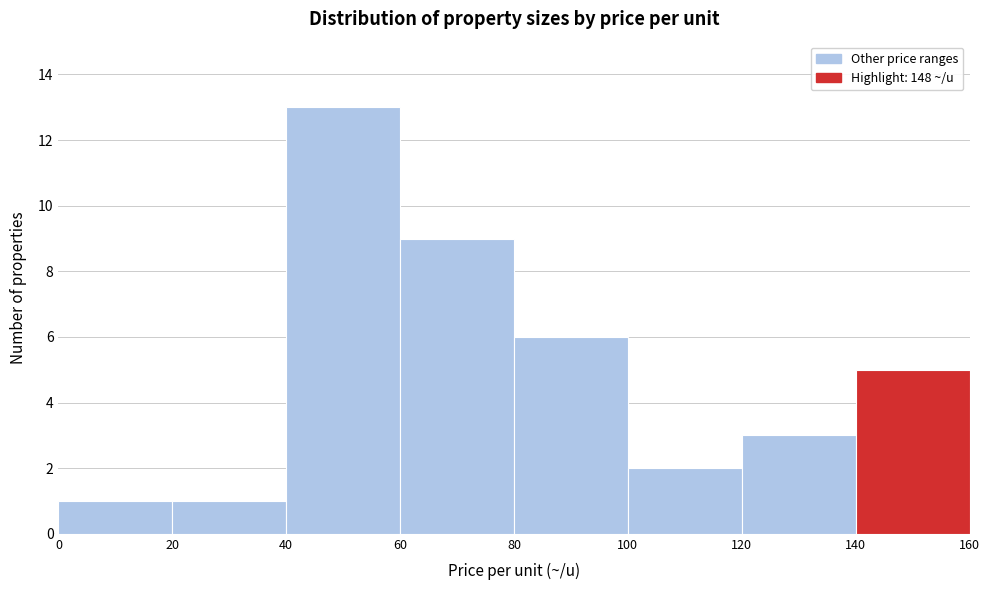

Reading left to right, list every bar in this chart as the range it spans on the x-axis followed by its height. The values are not printed on the chart, so give them approximately, as read against the axis.

0 to 20: 1
20 to 40: 1
40 to 60: 13
60 to 80: 9
80 to 100: 6
100 to 120: 2
120 to 140: 3
140 to 160: 5